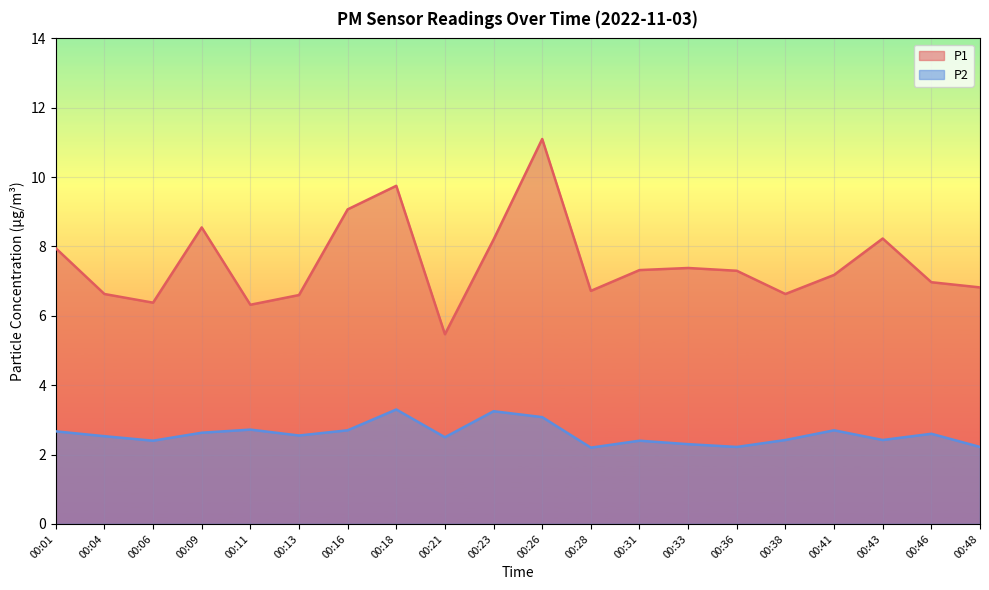

Which series changed the most between 00:23 and 00:46?

P1